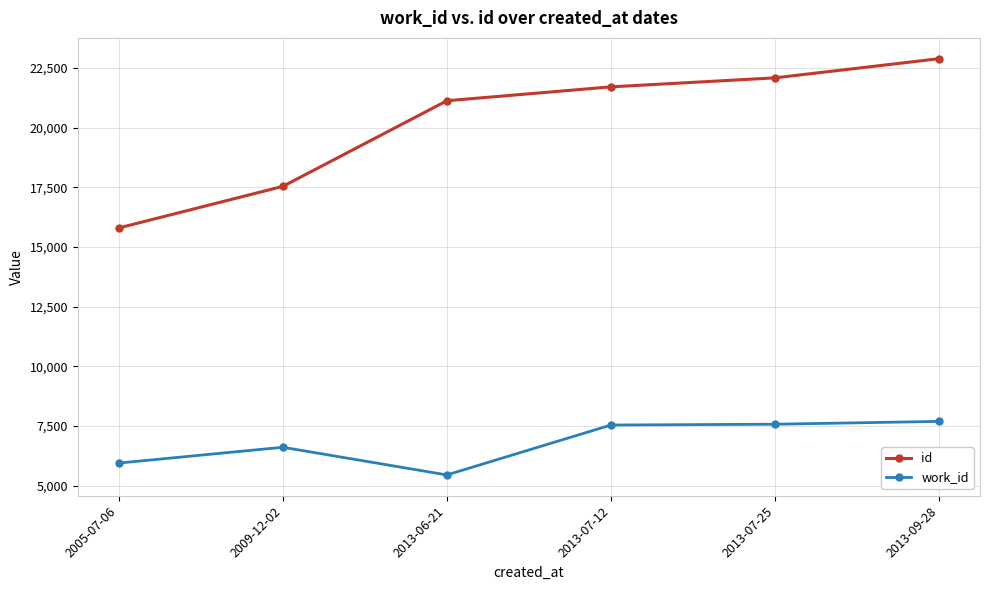

What is the label of the 1st point from the left?

2005-07-06